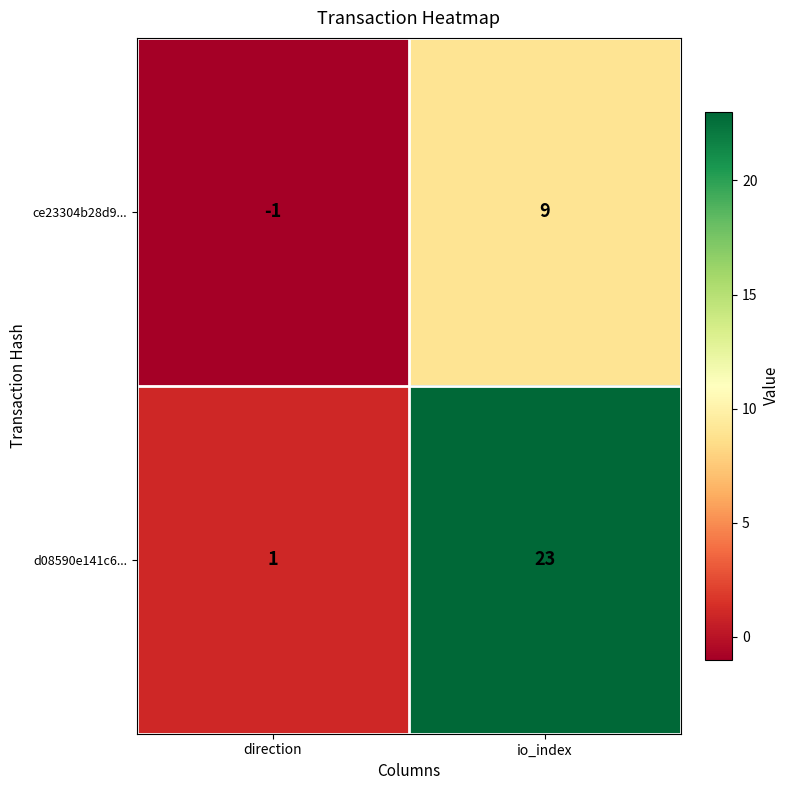

Reading left to right, what are all the values shown in this chart?

ce23304b28d9...: direction=-1	io_index=9
d08590e141c6...: direction=1	io_index=23